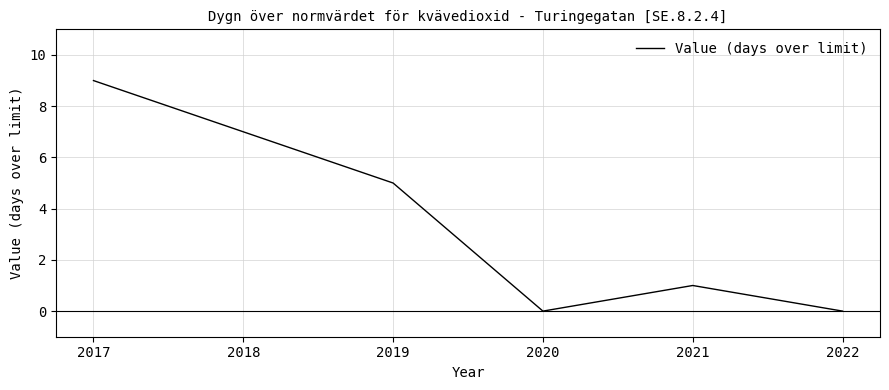

Which has a higher value, 2018 or 2022?

2018